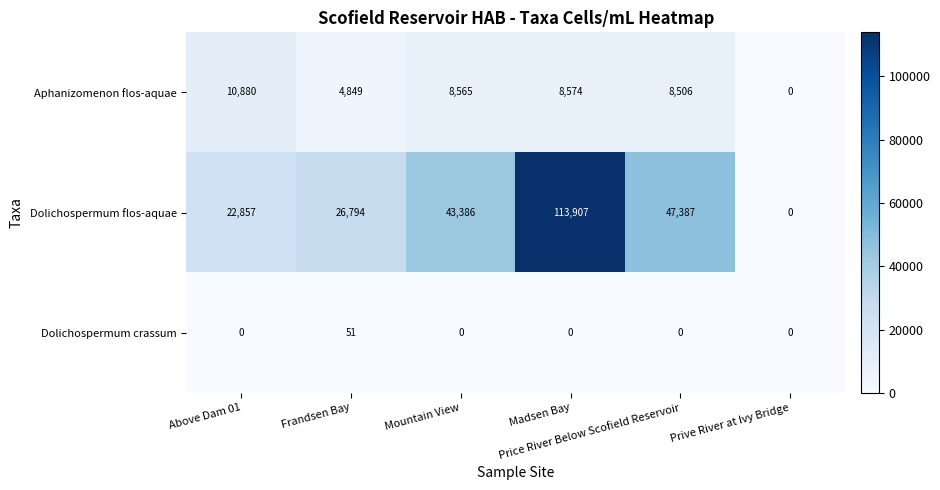

Rank the series at Price River Below Scofield Reservoir from highest to lowest value.

Dolichospermum flos-aquae, Aphanizomenon flos-aquae, Dolichospermum crassum